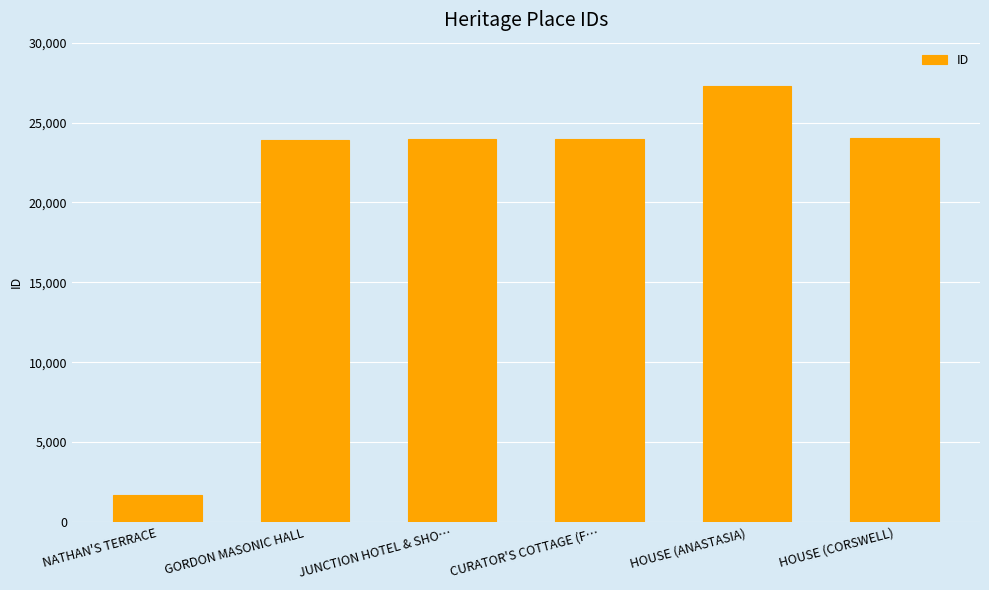

Which label corresponds to the largest value in the chart?

HOUSE (ANASTASIA)